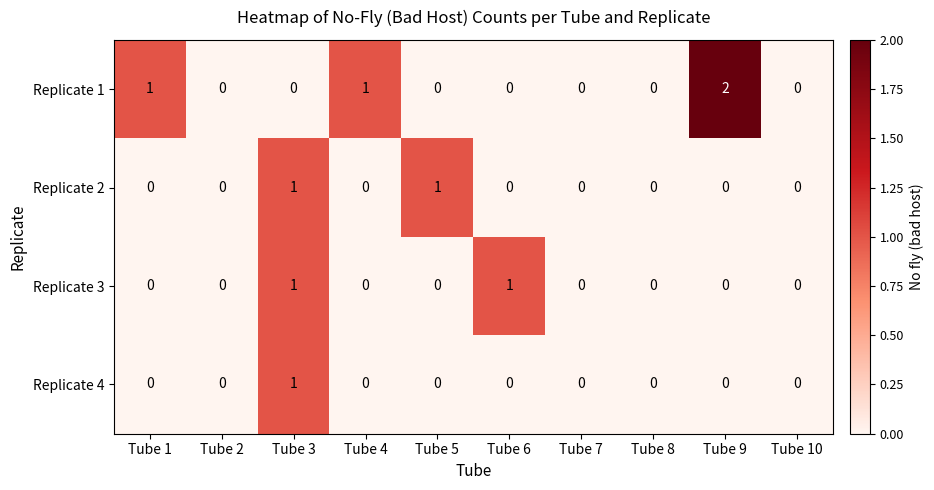

Which series has the largest range (max minus min)?

Replicate 1